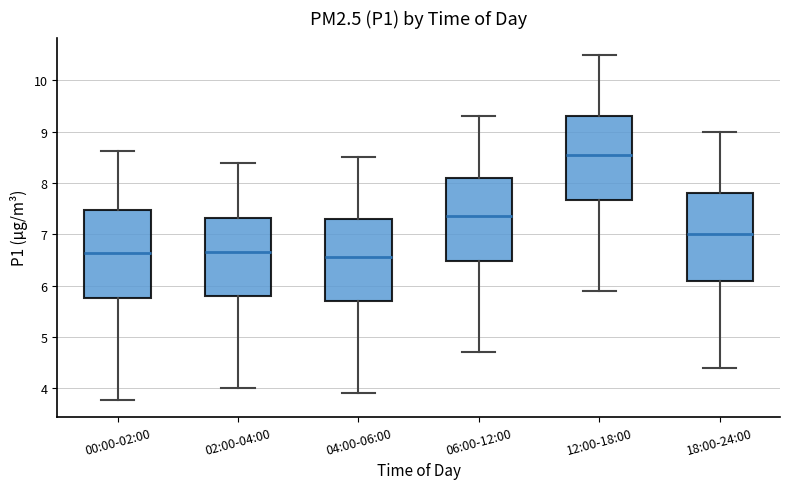

Which box has the highest median line?

12:00-18:00